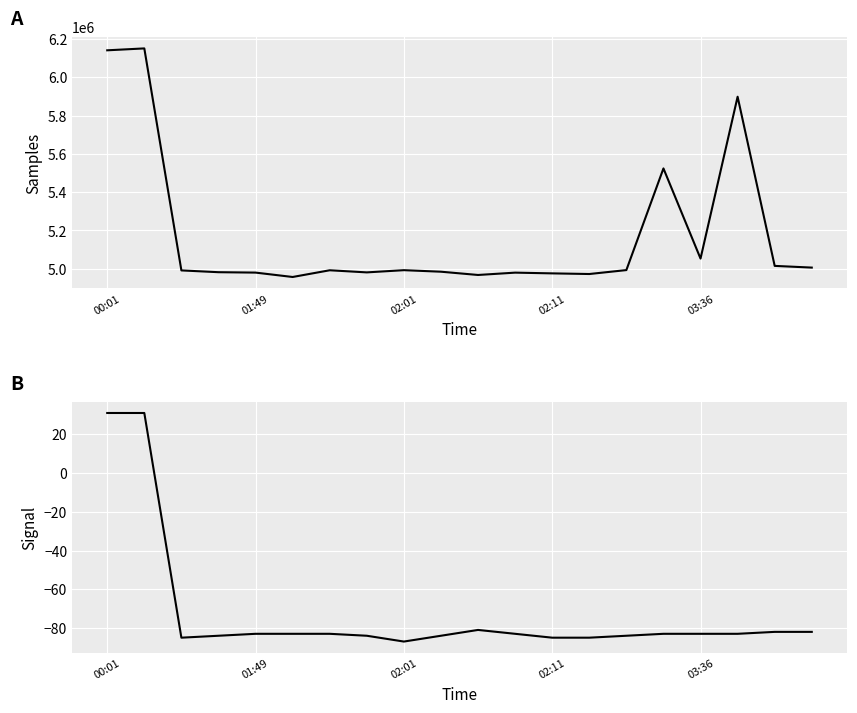

What is the value of the Samples point at the 14th from the left?

4972233